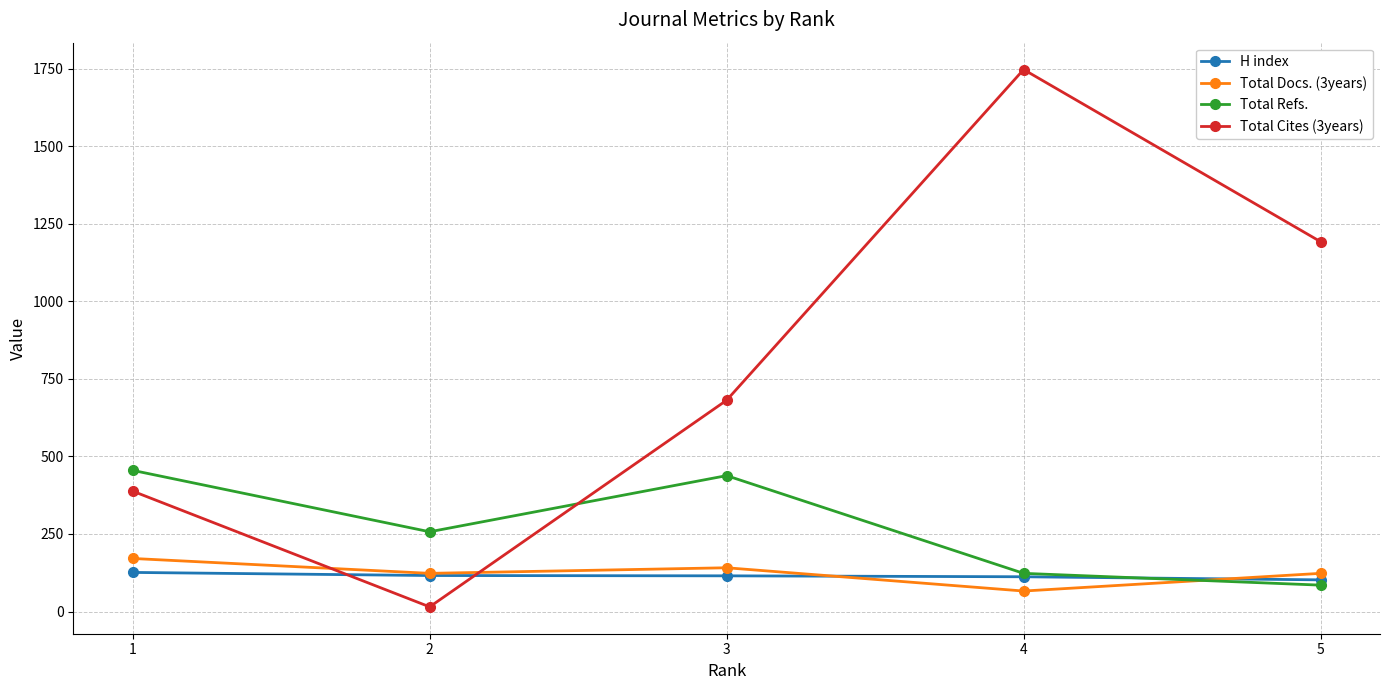

Between 1 and 3, which series saw the biggest shift?

Total Cites (3years)